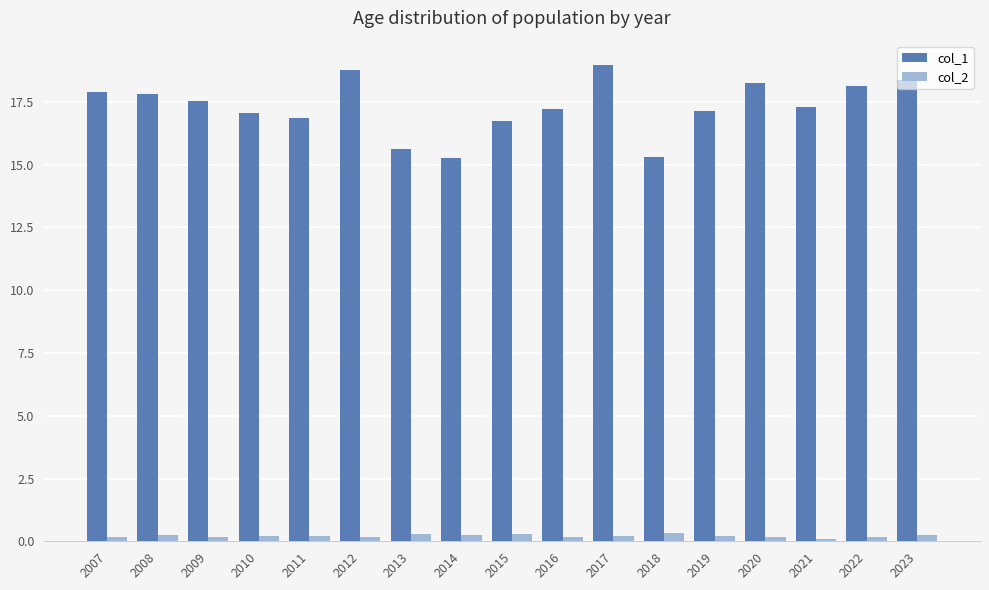

What is the total value across all series at 2007?

18.1